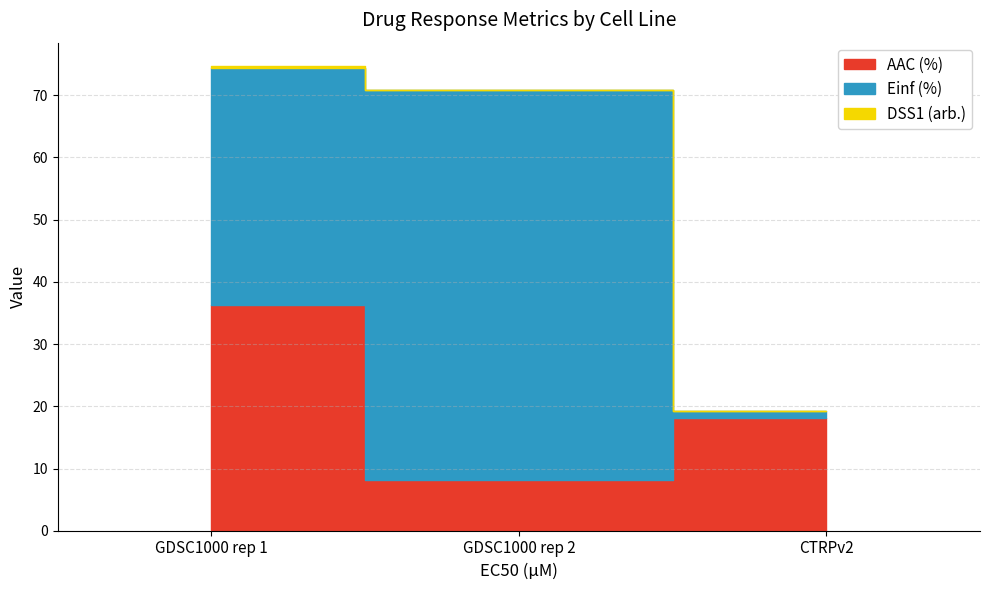

List the series in order of their peak value, lowest first.

DSS1 (arb.), AAC (%), Einf (%)